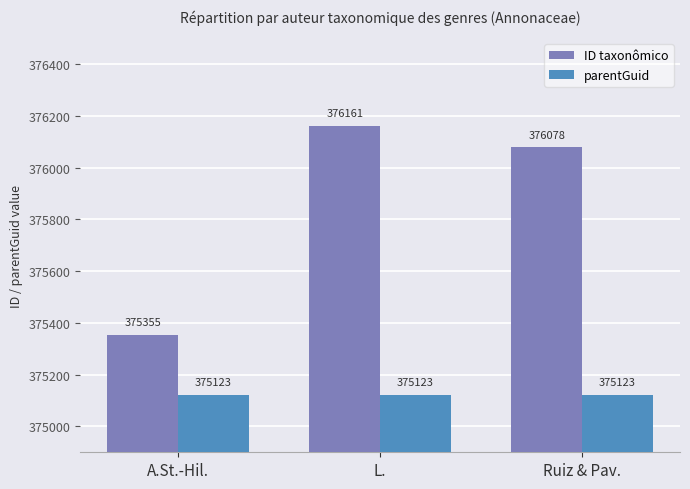

What is the sum of all ID taxonômico values?

1127594